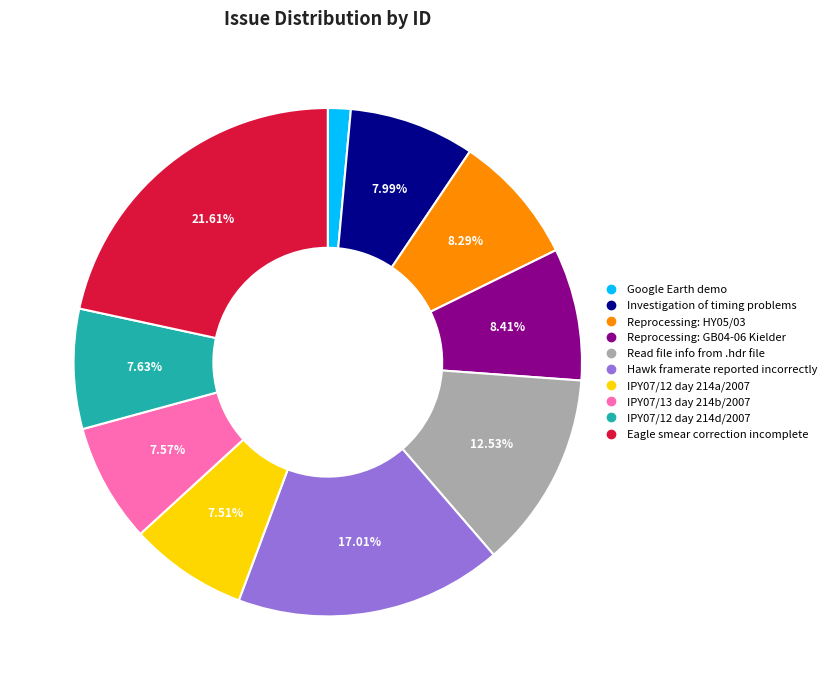

To the nearest percent, what is the difference between the largest and smallest slice percentages?

20%